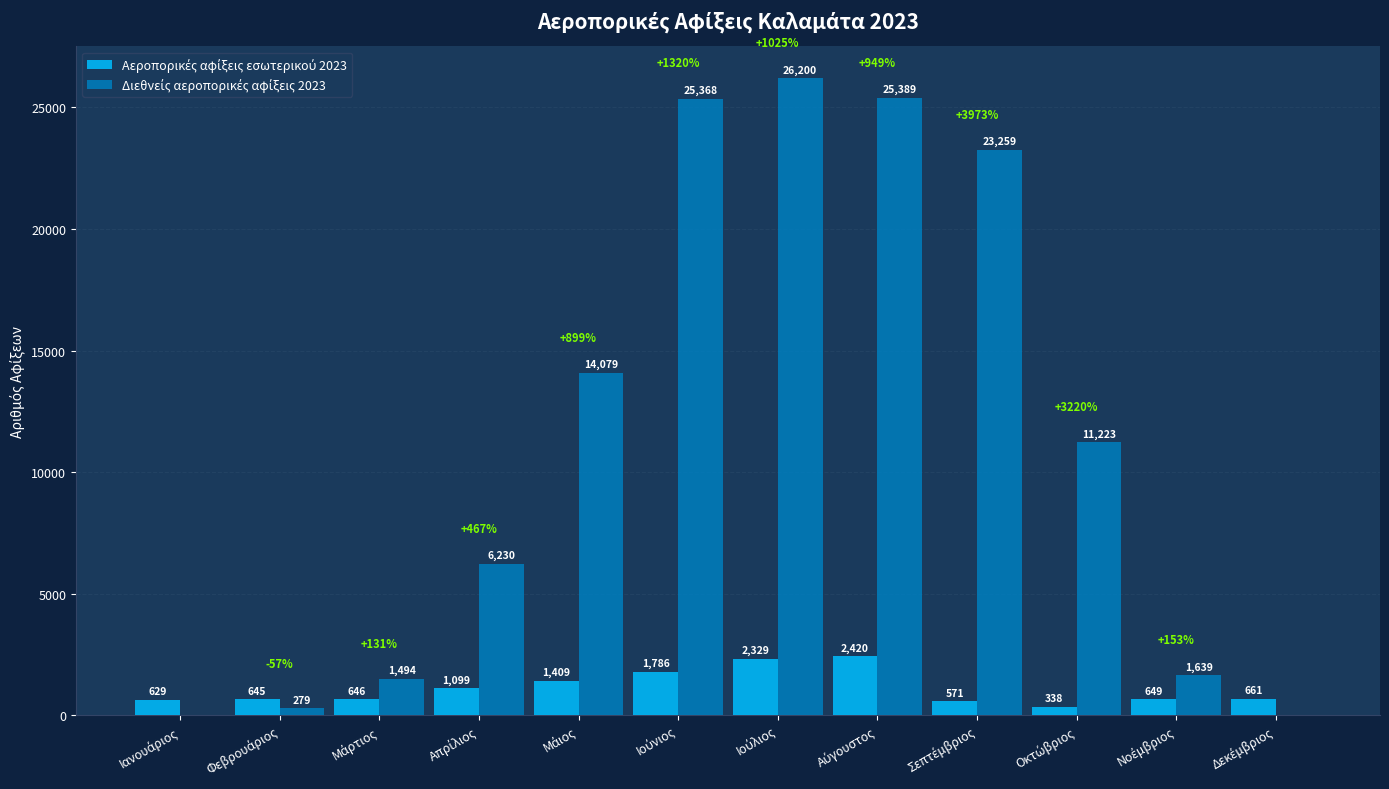

What is the maximum value shown in the chart?

26200